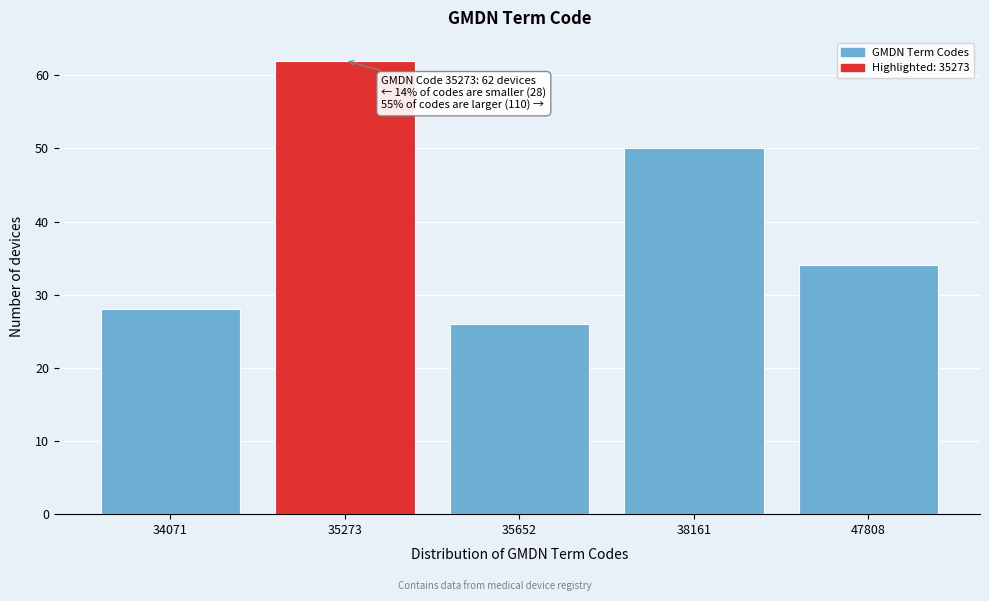

Reading left to right, what are all the values shown in this chart?

28	62	26	50	34